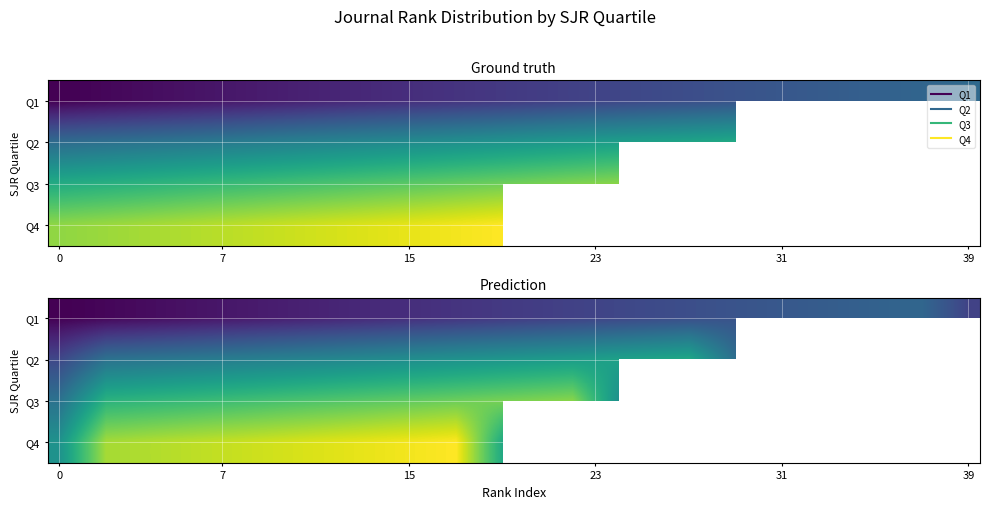

What is the smallest value displayed?

1.2